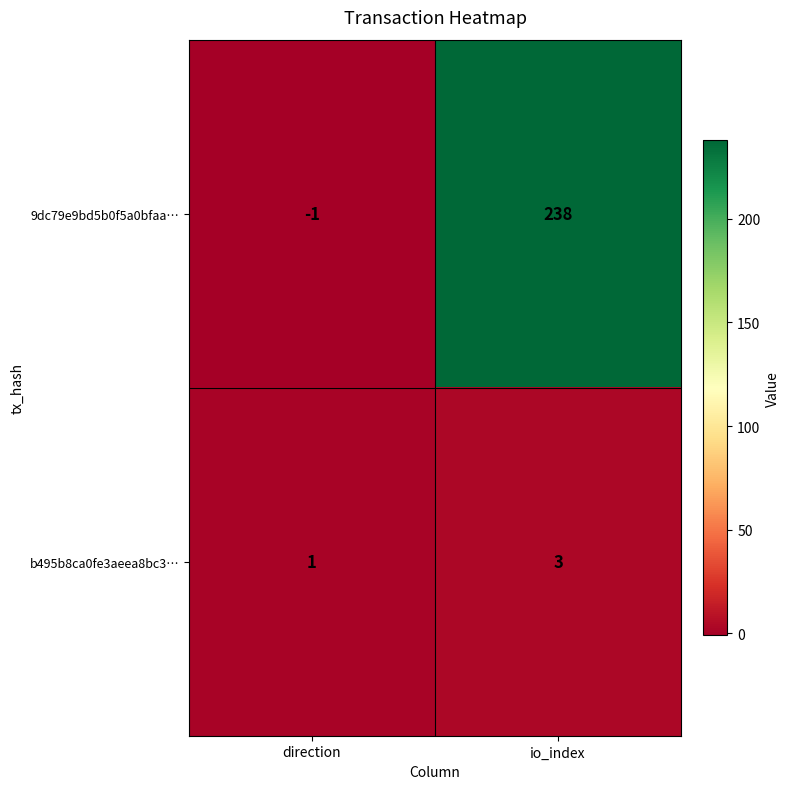

What is the minimum value shown in the chart?

-1